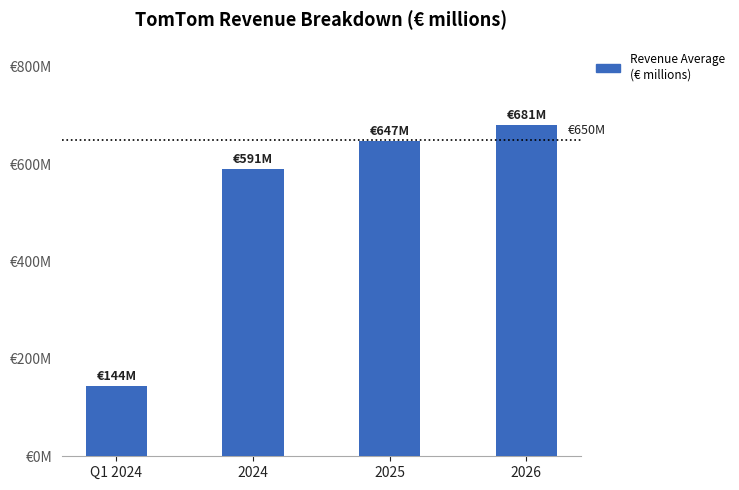

What is the ratio of the value at Q1 2024 to the value at 2025?

0.2